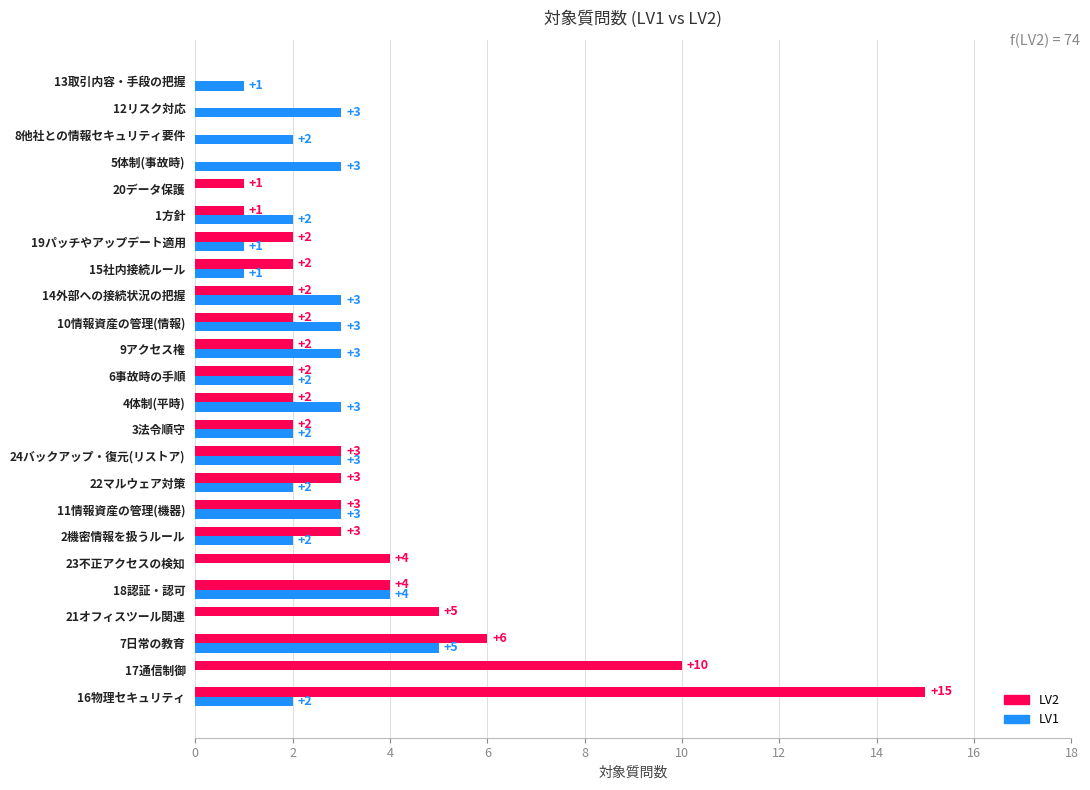

At which category is the sum across all series the highest?

16物理セキュリティ